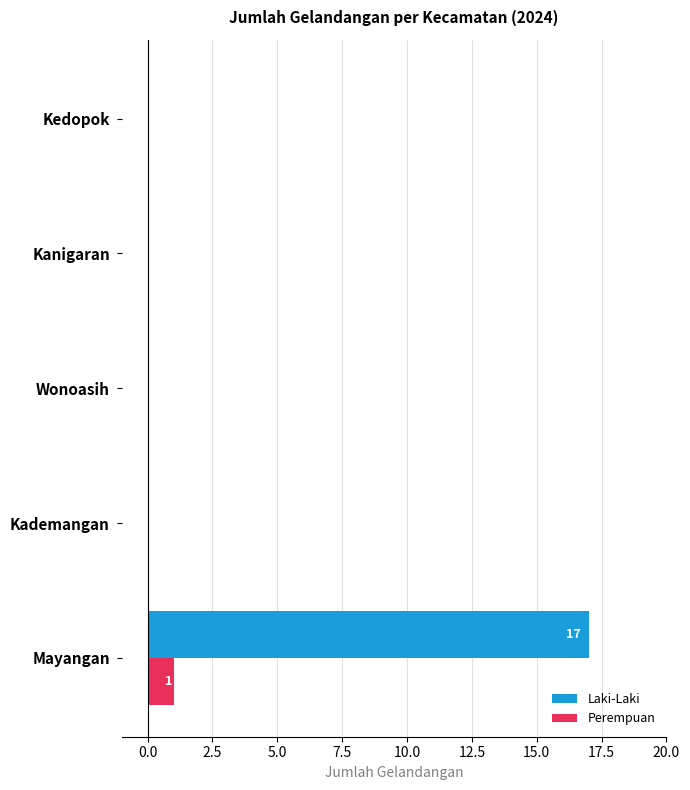

How many distinct data groups are displayed?

2